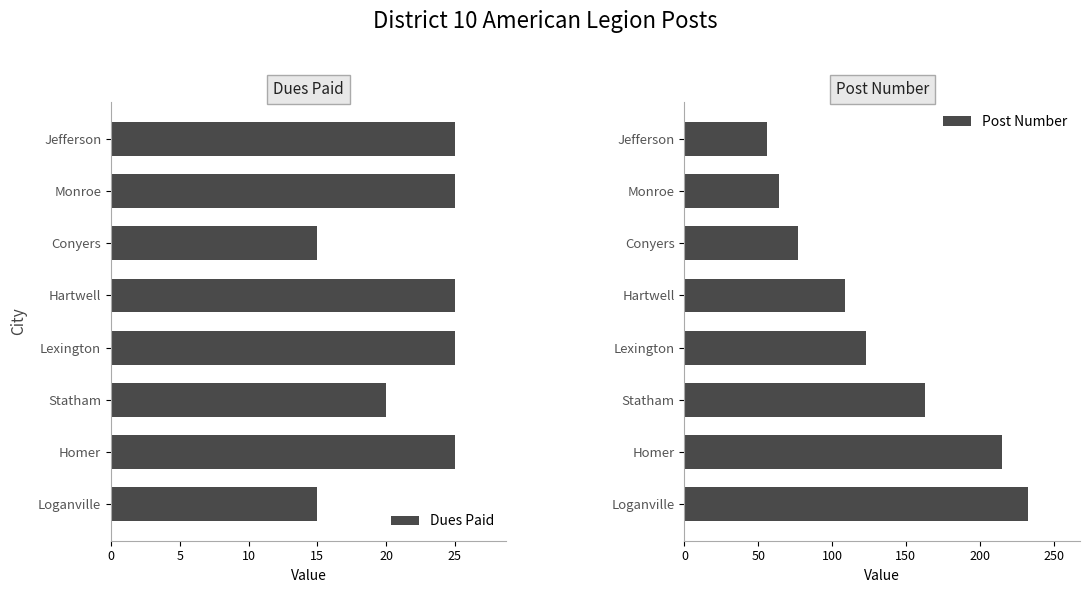

How many groups of bars are there?

8